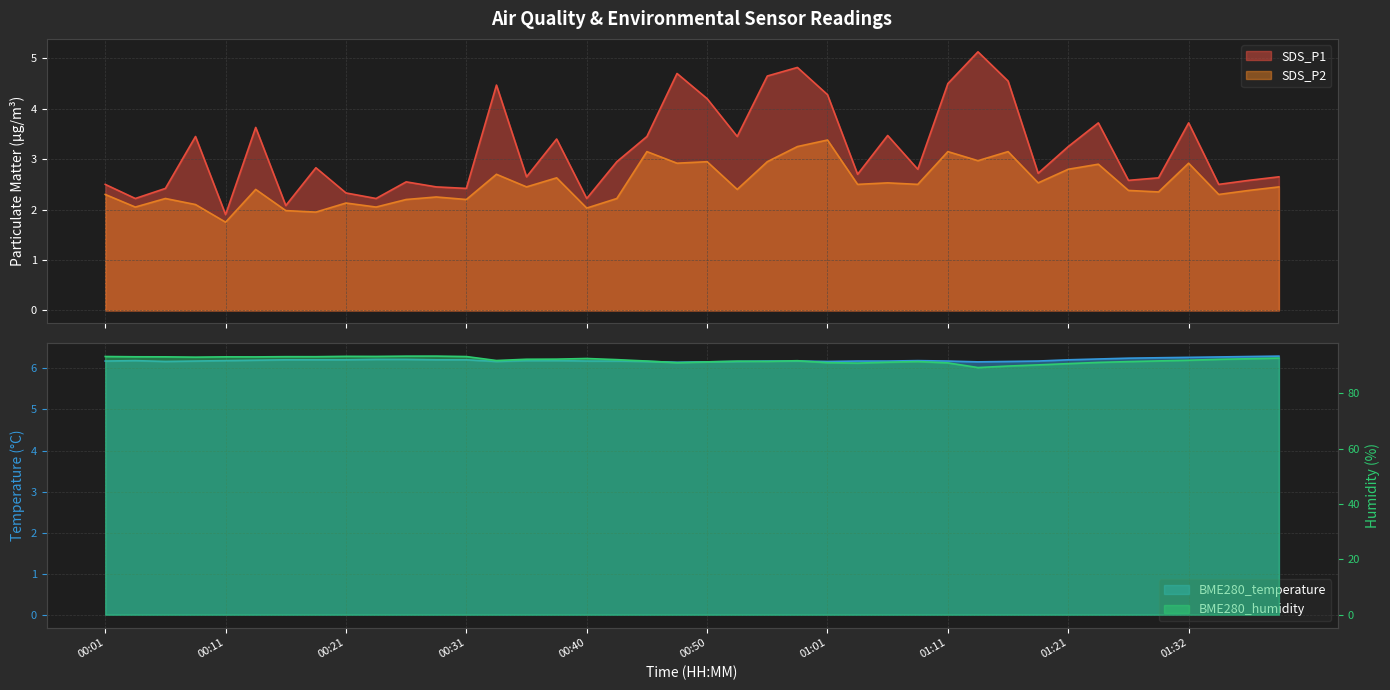

Count the number of data series in this chart.

4